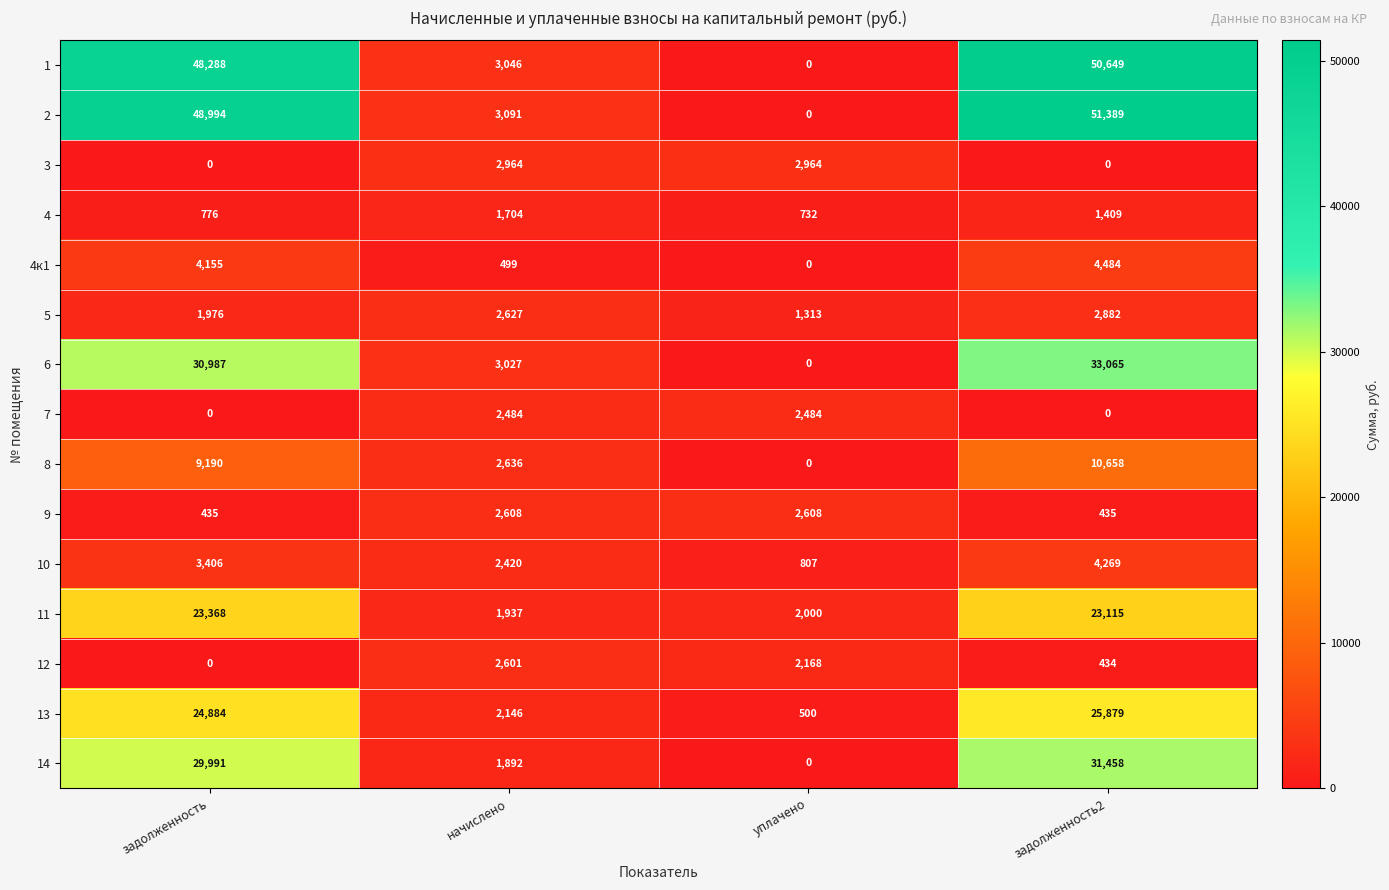

At how many categories does at least one series exceed 25426?

2